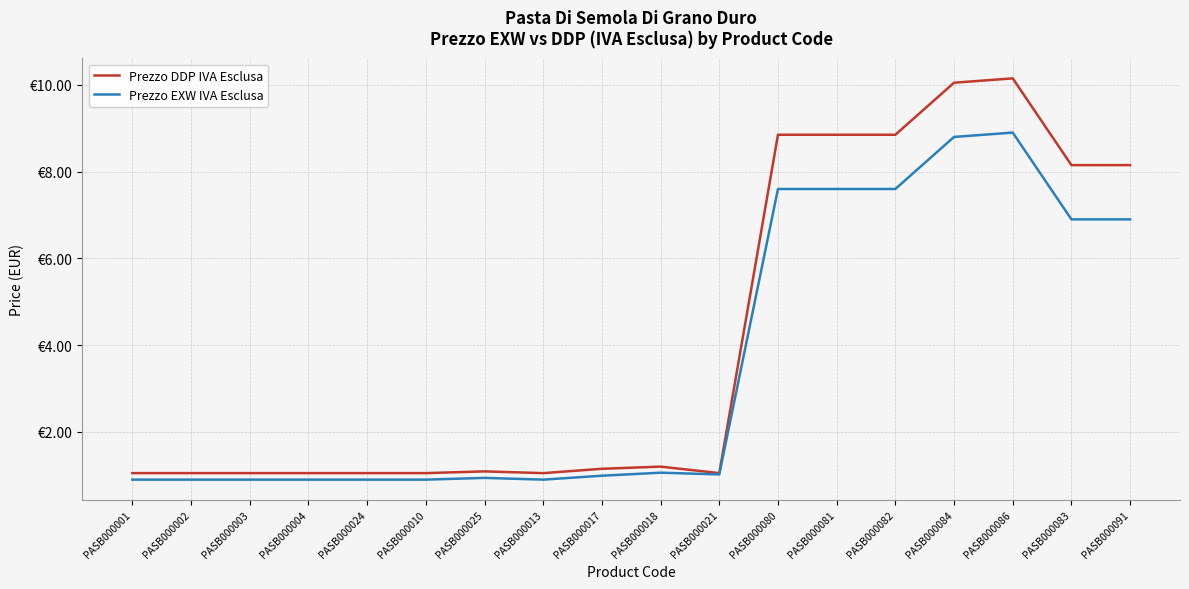

Between PASB000024 and PASB000091, which series saw the biggest shift?

Prezzo DDP IVA Esclusa